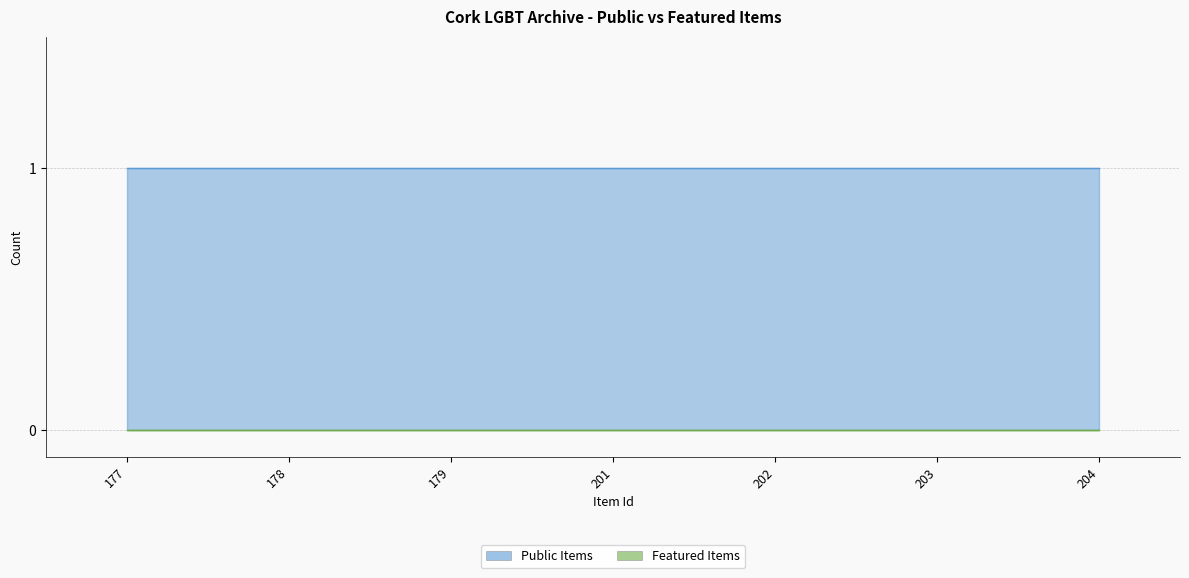

Between 178 and 204, which series saw the biggest shift?

Public Items